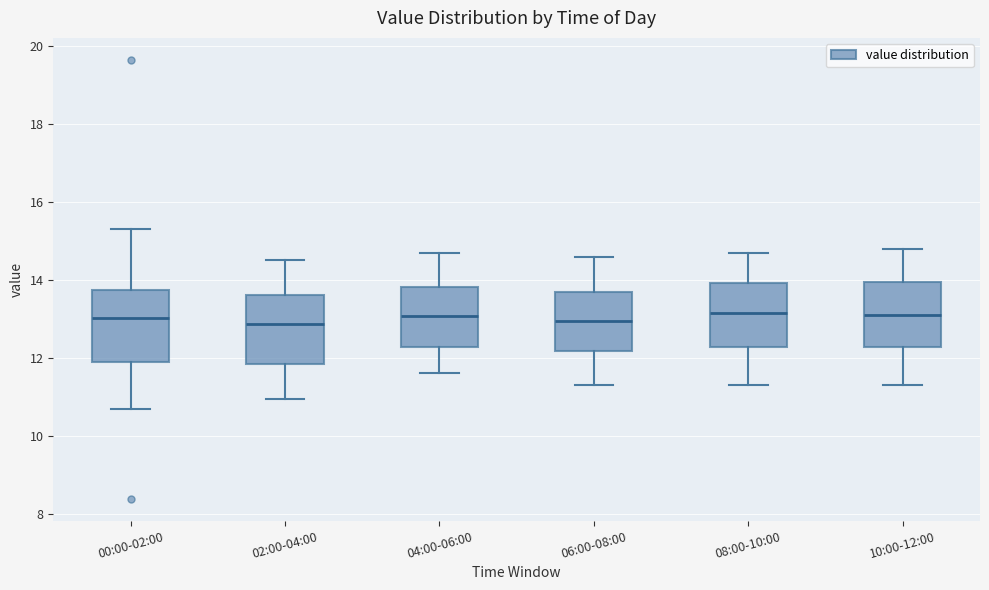

Reading left to right, read every box against the y-axis: the position of its median line, the range the box covers, and the ends of its whiskers. The values are not printed on the chart, so give them approximately, as read against the axis.

00:00-02:00: median 13.0, box 11.8 to 13.8, whiskers 10.6 to 15.4
02:00-04:00: median 12.8, box 11.8 to 13.6, whiskers 11.0 to 14.6
04:00-06:00: median 13.0, box 12.2 to 13.8, whiskers 11.6 to 14.8
06:00-08:00: median 13.0, box 12.2 to 13.8, whiskers 11.4 to 14.6
08:00-10:00: median 13.2, box 12.2 to 14.0, whiskers 11.4 to 14.8
10:00-12:00: median 13.2, box 12.2 to 14.0, whiskers 11.4 to 14.8